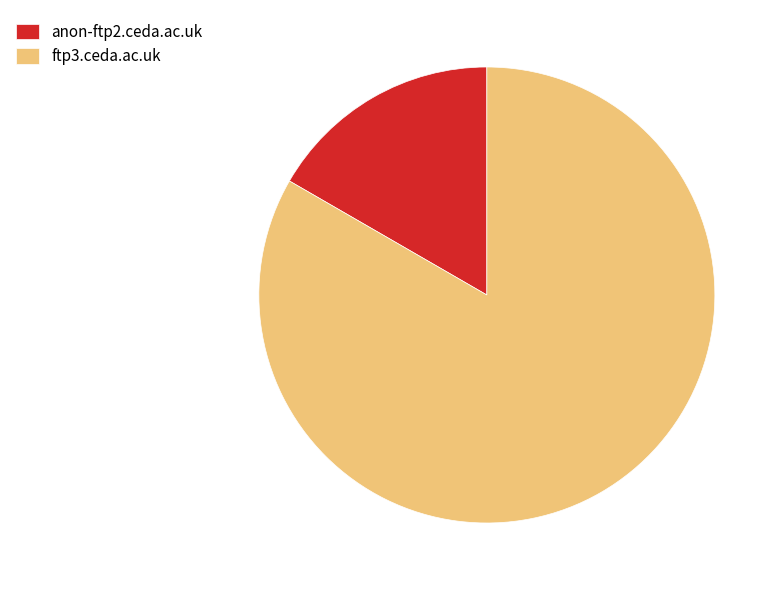

Which category has the smallest portion of the pie?

anon-ftp2.ceda.ac.uk